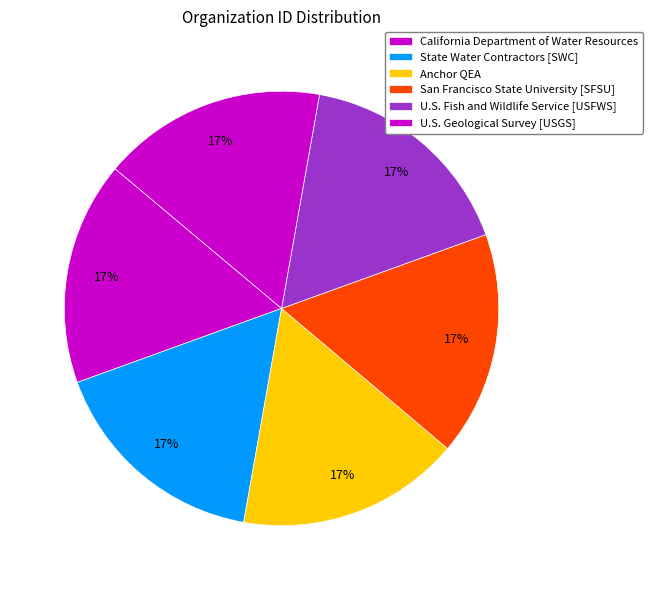

Is there any slice that represents more than half of the pie?

No